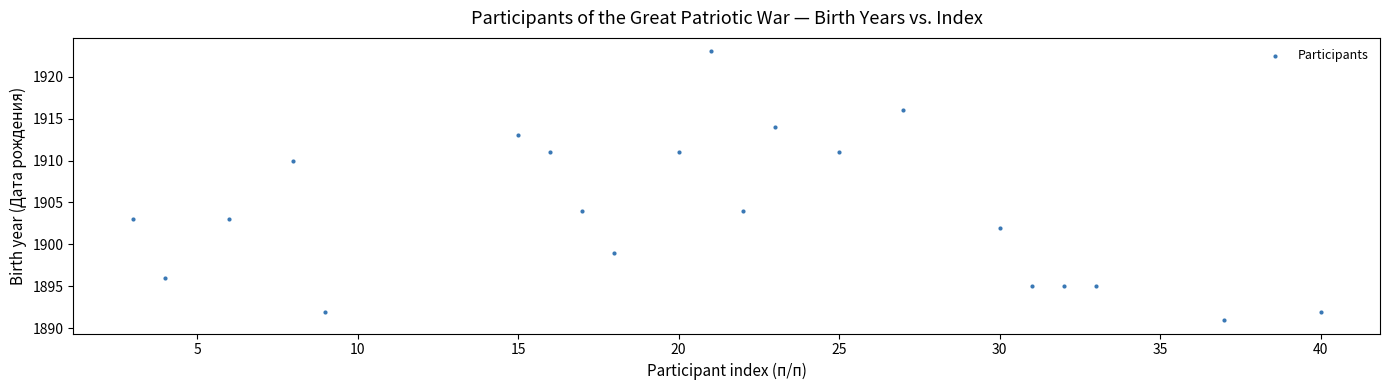

What is the range of Y values (max minus min)?

32